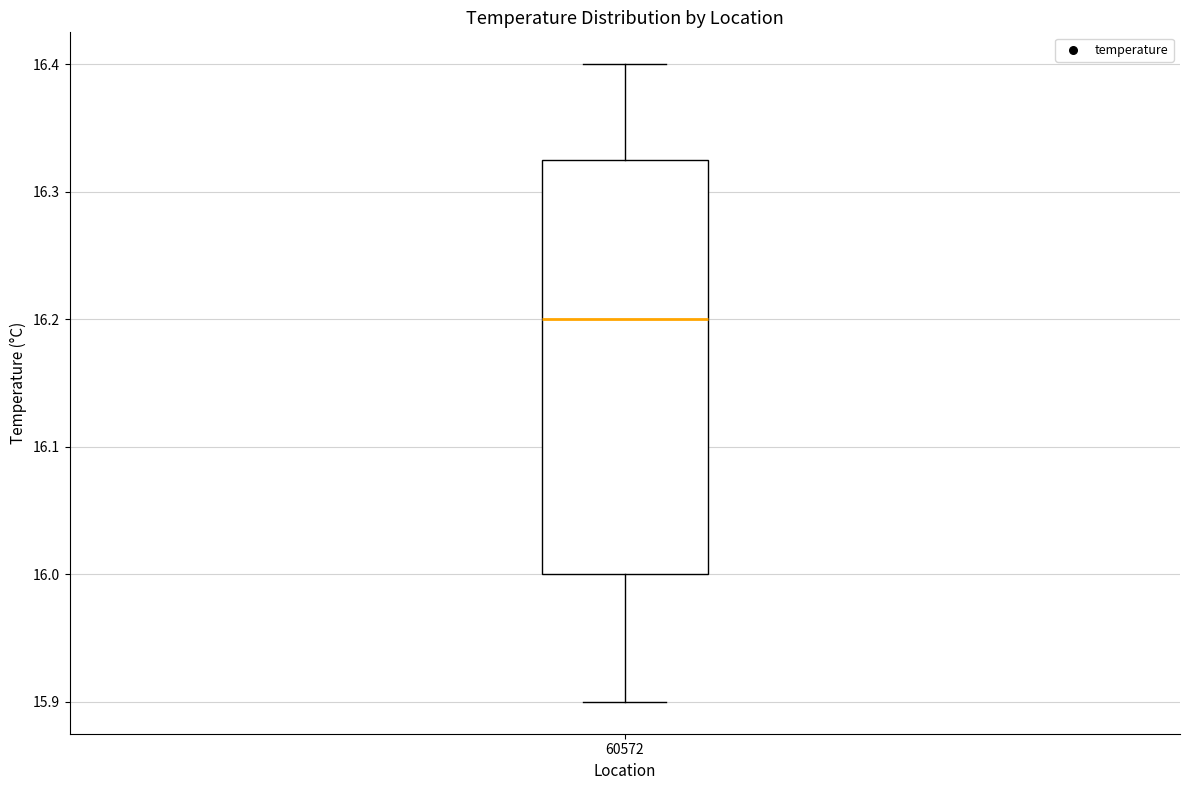

Read this box plot against the y-axis: the position of the median line, the range covered by the box, and the ends of both whiskers. The values are not printed on the chart, so give them approximately, as read against the axis.

median 16.20, box 16.00 to 16.33, whiskers 15.90 to 16.40